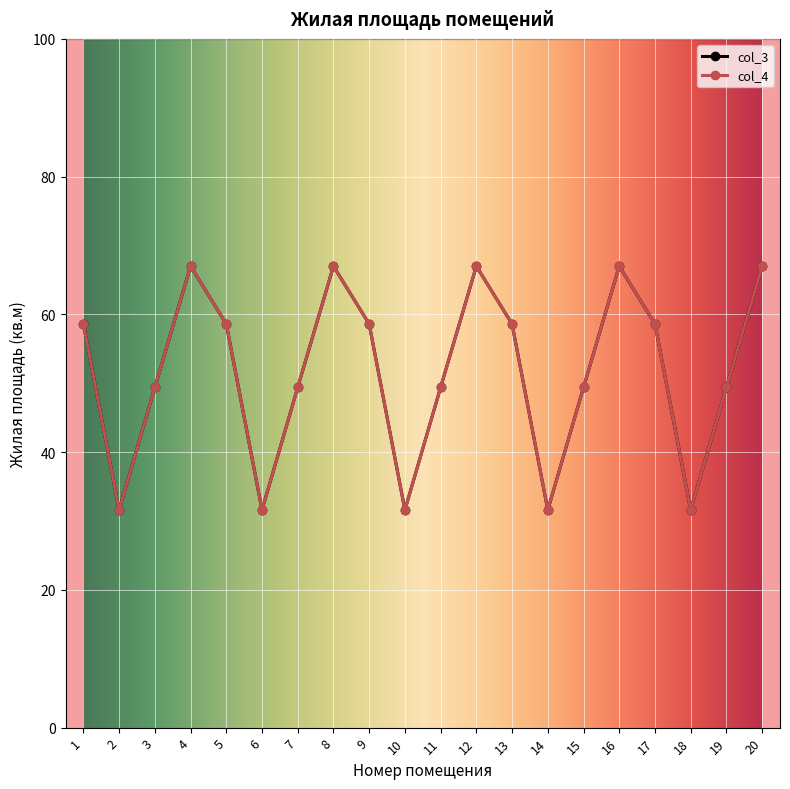

True or false: col_3 and col_4 cross at least once.

False